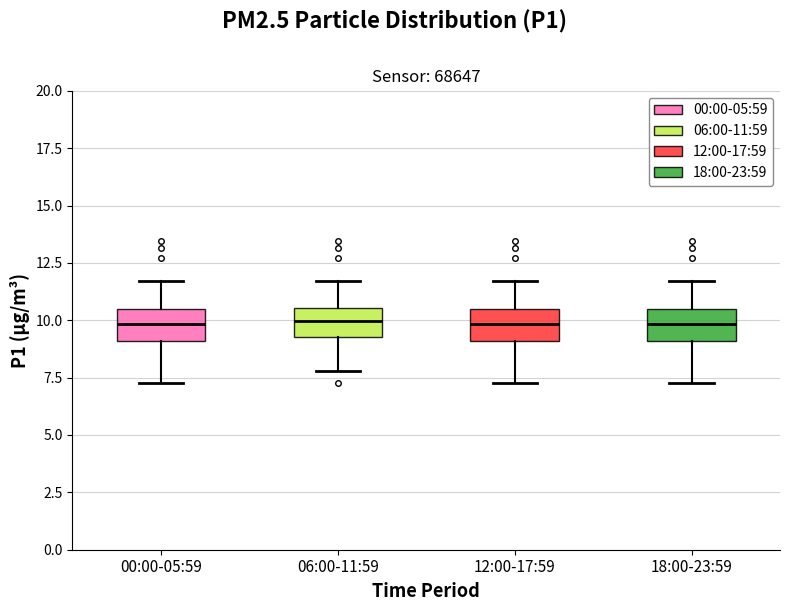

Reading left to right, read every box against the y-axis: the position of its median line, the range the box covers, and the ends of its whiskers. The values are not printed on the chart, so give them approximately, as read against the axis.

00:00-05:59: median 10.0, box 9.0 to 10.5, whiskers 7.5 to 11.5
06:00-11:59: median 10.0, box 9.5 to 10.5, whiskers 8.0 to 11.5
12:00-17:59: median 10.0, box 9.0 to 10.5, whiskers 7.5 to 11.5
18:00-23:59: median 10.0, box 9.0 to 10.5, whiskers 7.5 to 11.5